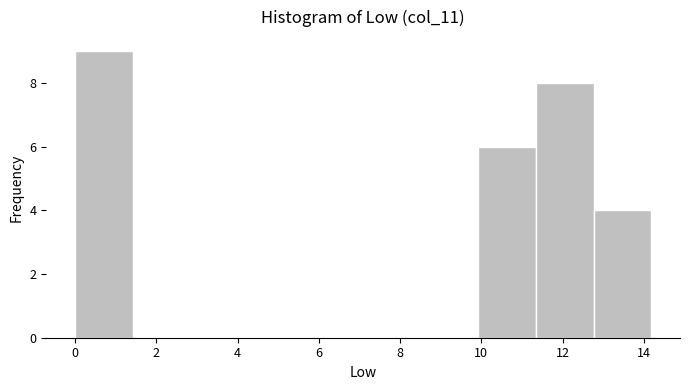

Reading left to right, list every bar in this chart as the range it spans on the x-axis followed by its height. Neither the bar edges nor the heights are printed on the chart, so give them approximately, as read against the axes.

0.0 to 1.4: 9
1.4 to 2.8: 0
2.8 to 4.2: 0
4.2 to 5.6: 0
5.6 to 7.0: 0
7.0 to 8.6: 0
8.6 to 10.0: 0
10.0 to 11.4: 6
11.4 to 12.8: 8
12.8 to 14.2: 4